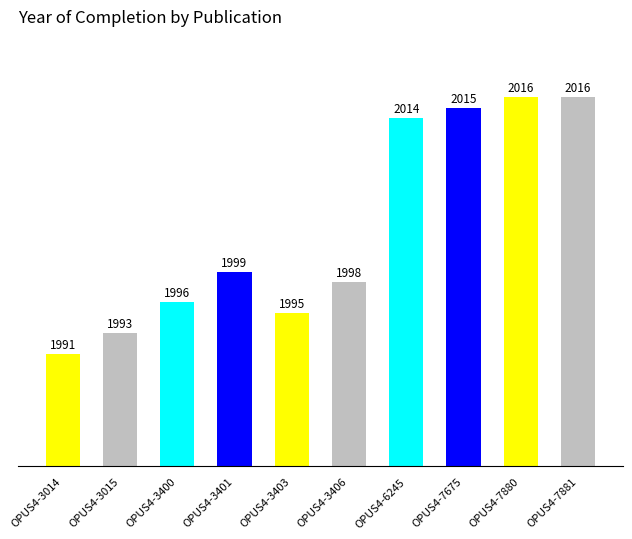

How many data points does each series have?

10